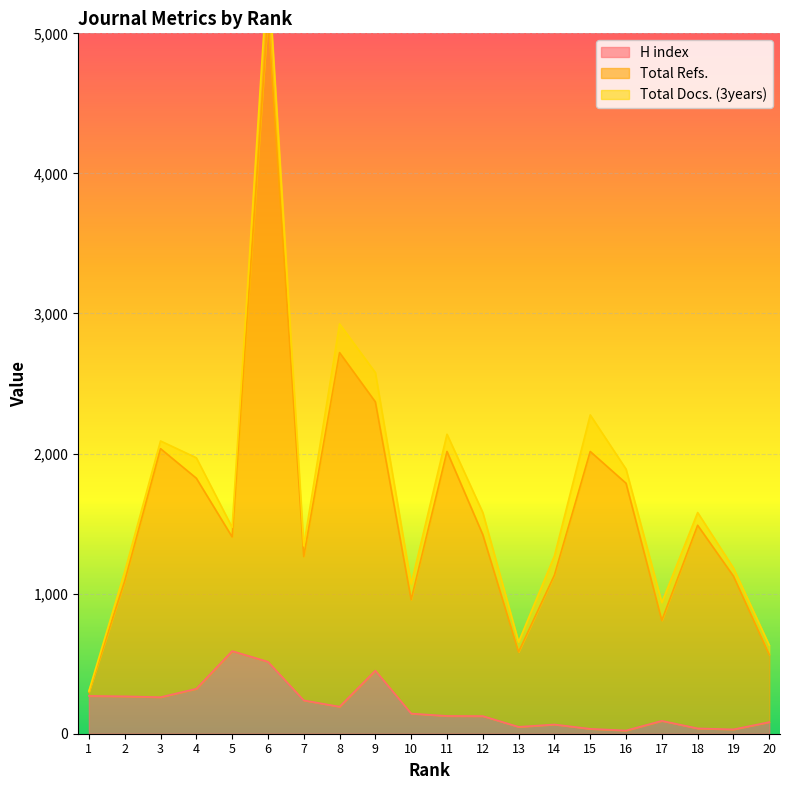

What is the maximum value for H index?

590